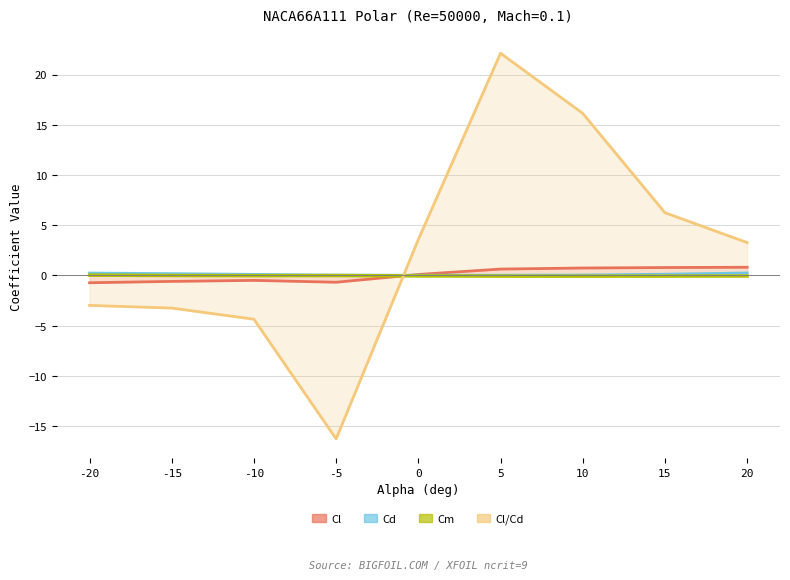

Where is the first local minimum for Cl?

-5